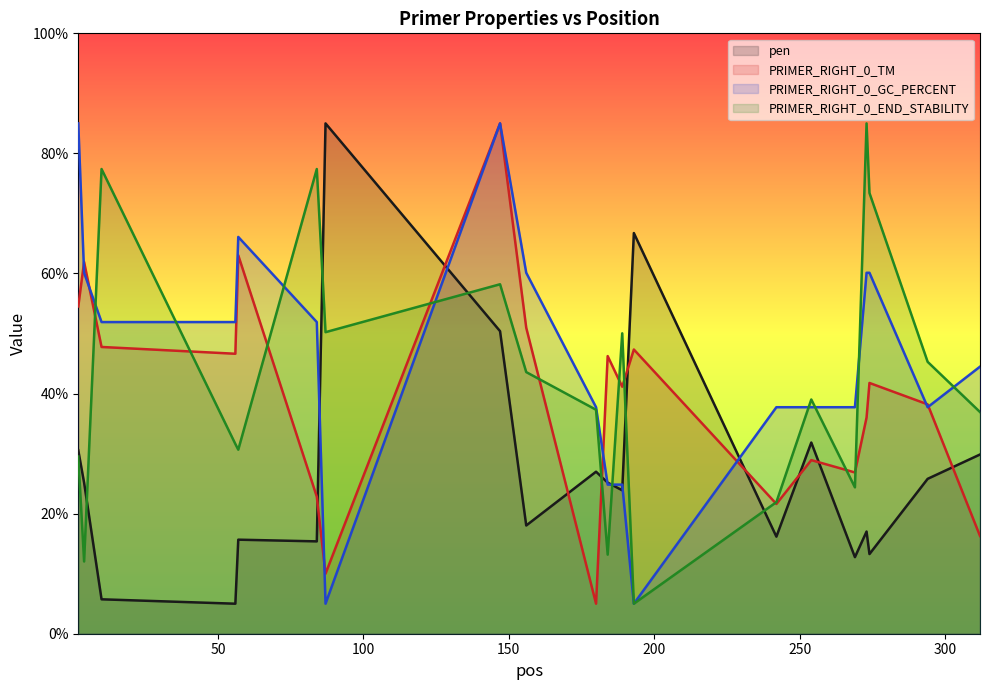

Which series changed the most between 56 and 84?

PRIMER_RIGHT_0_END_STABILITY